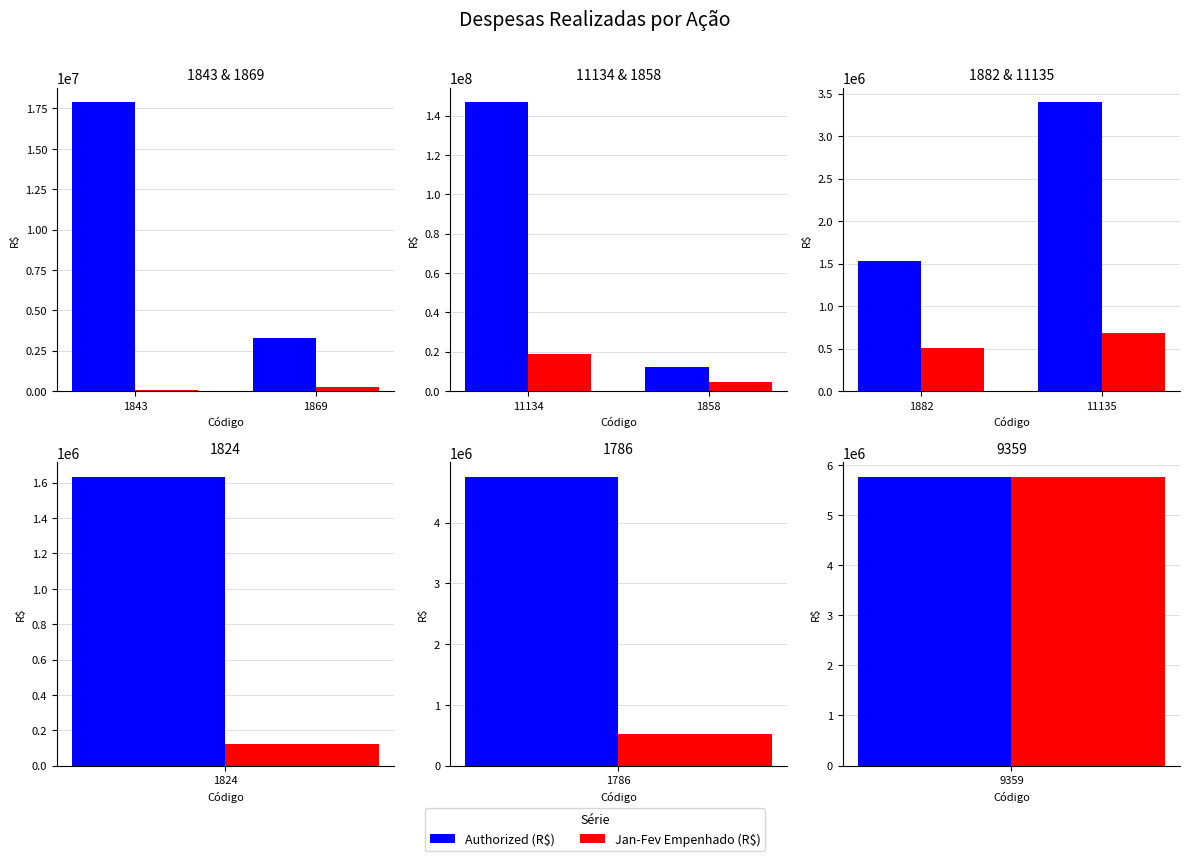

Which series has the largest range (max minus min)?

Authorized (R$)